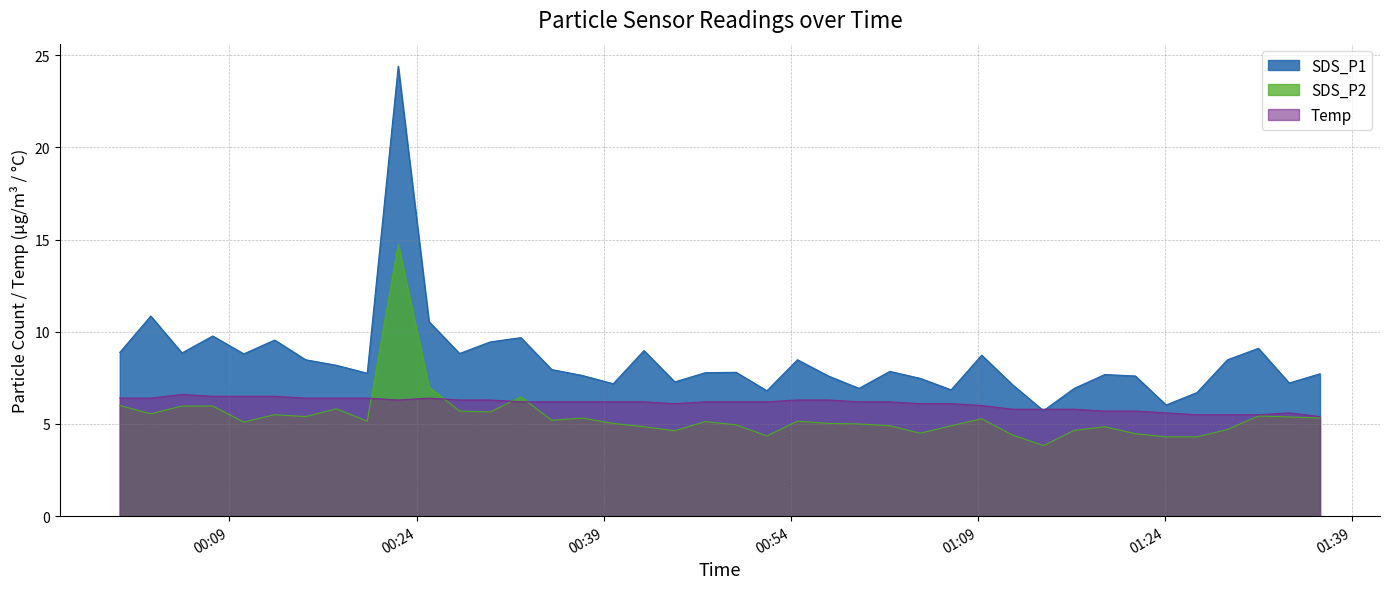

Count the number of categories in the chart.

40